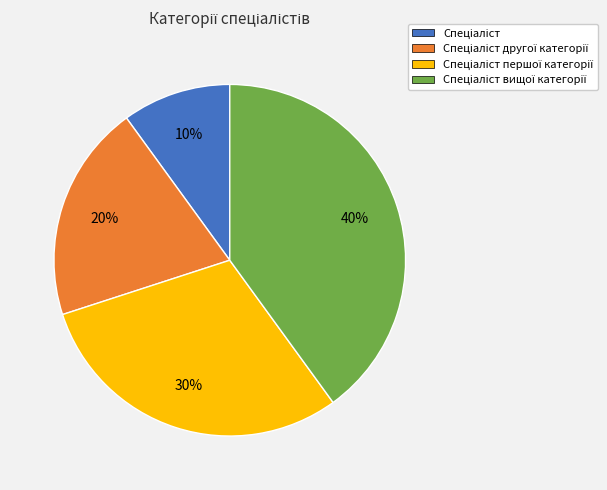

To the nearest percent, what is the average slice percentage?

25%